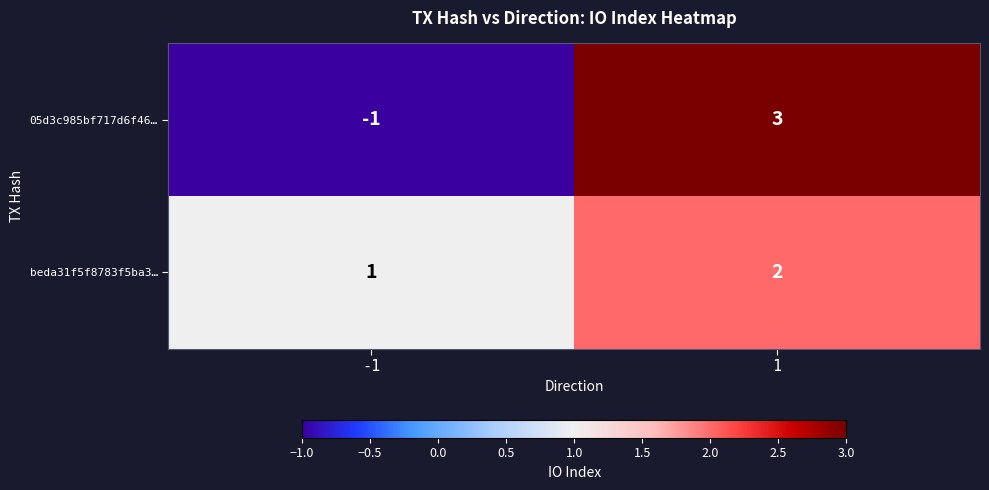

Which series has the largest total across all categories?

beda31f5f8783f5ba3…